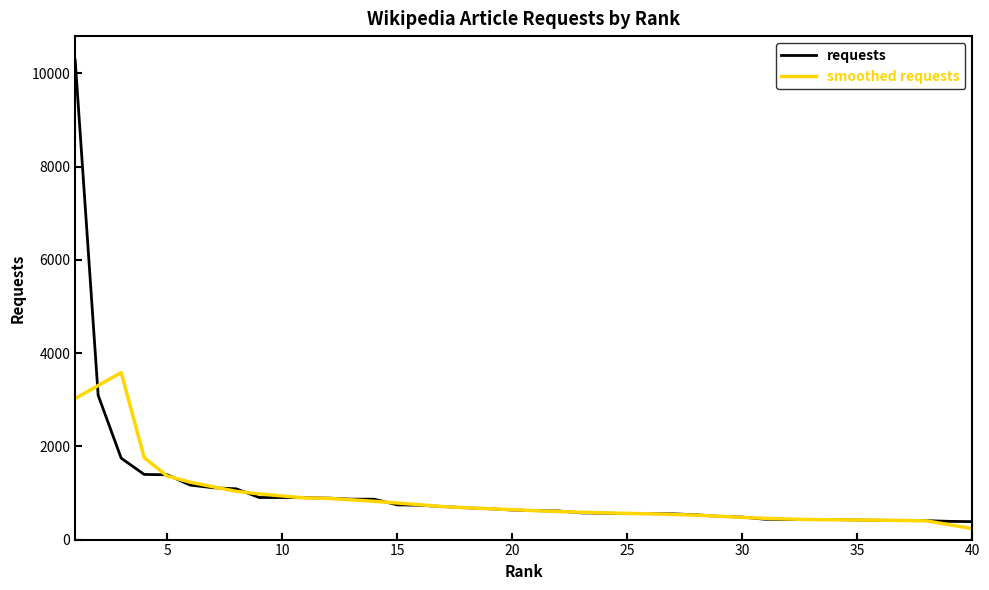

What is the greatest value displayed?

10287.0